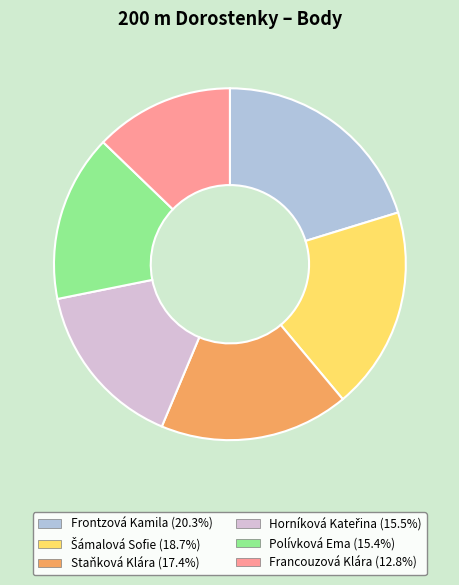

Approximately how many times larger is the value at Polívková Ema compared to Staňková Klára?

0.9